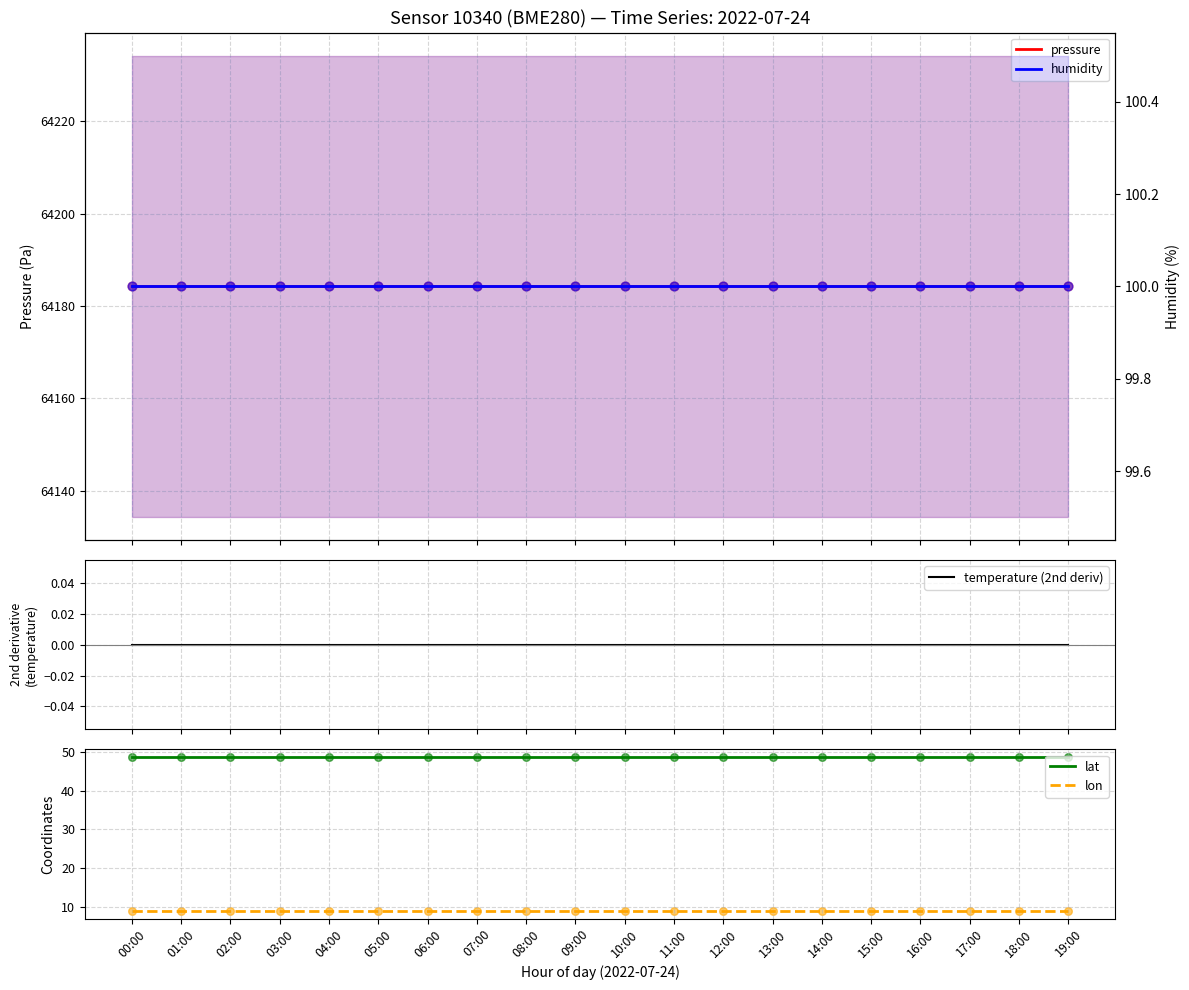

Is the value of lat at 11:00 greater than the value of lon at 12:00?

Yes